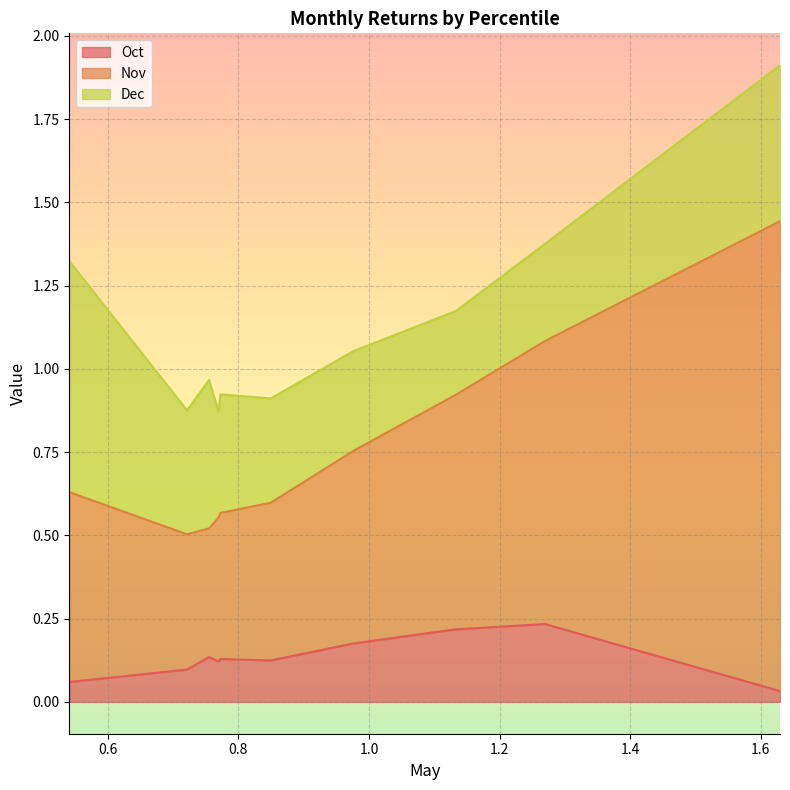

What is the average value of the Oct series?

0.1